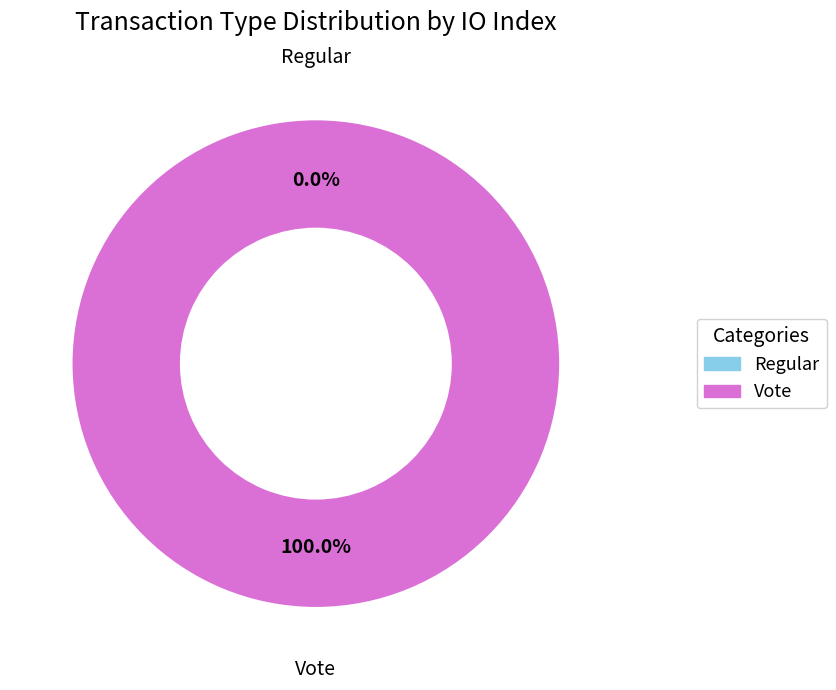

Which slice is the largest?

Vote